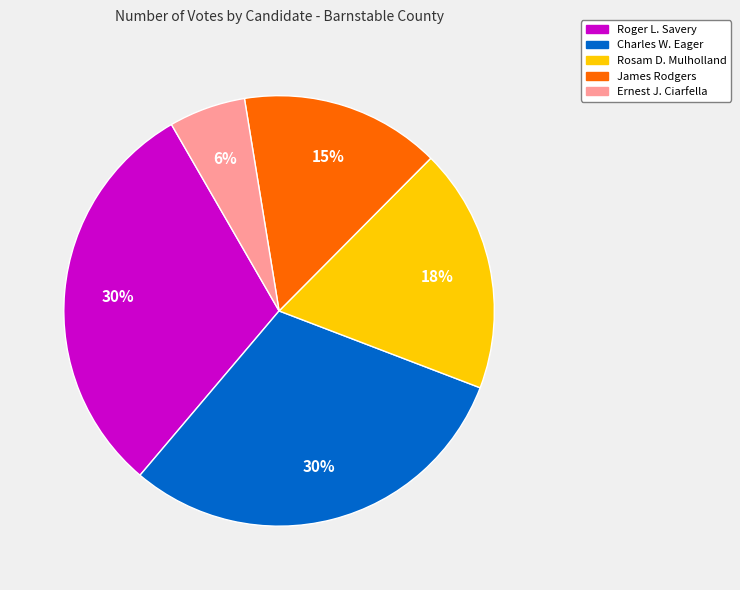

How many slices are in this pie chart?

5